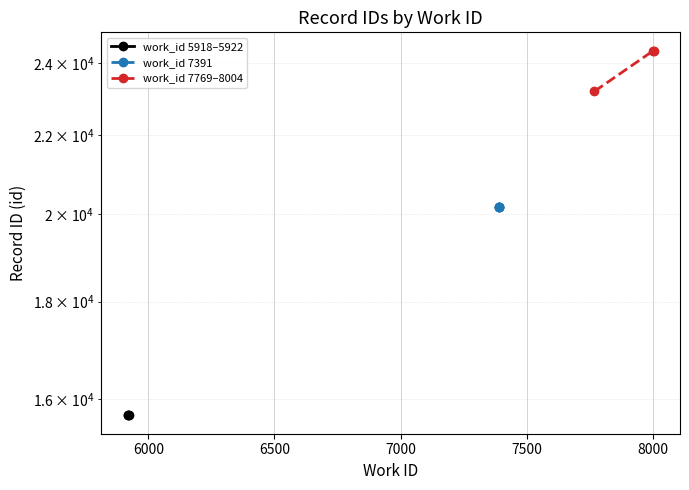

What is the average value of the work_id 5918-5922 series?

15695